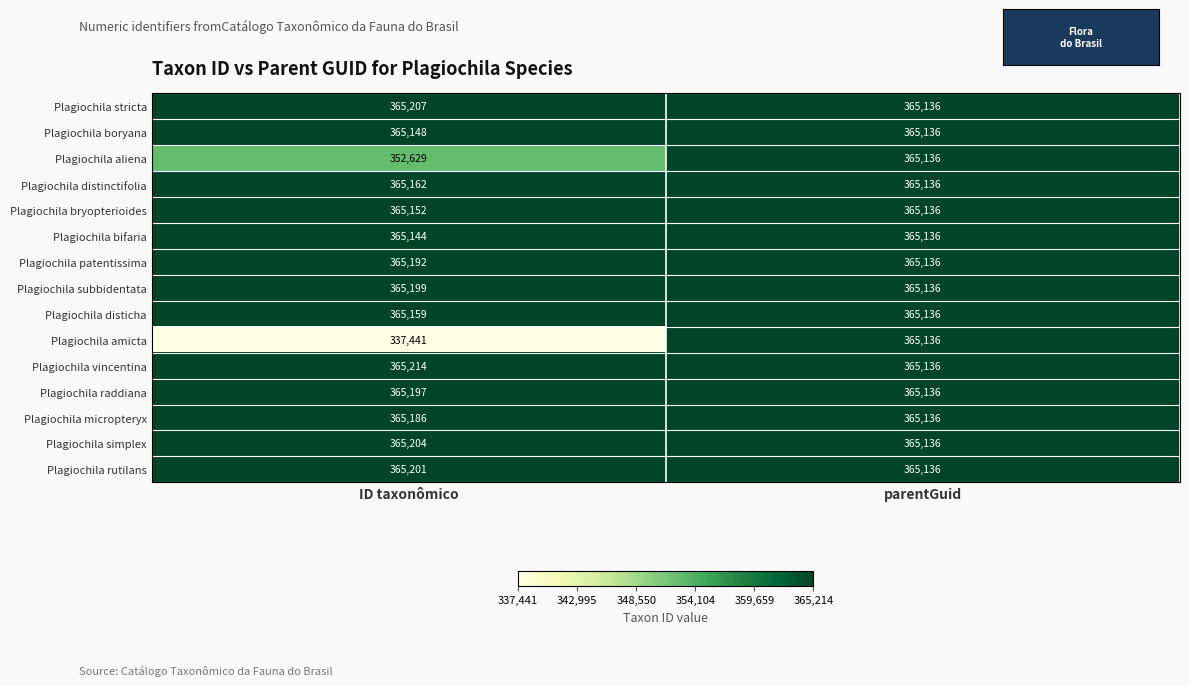

What is the sum of all Plagiochila raddiana values?

730333